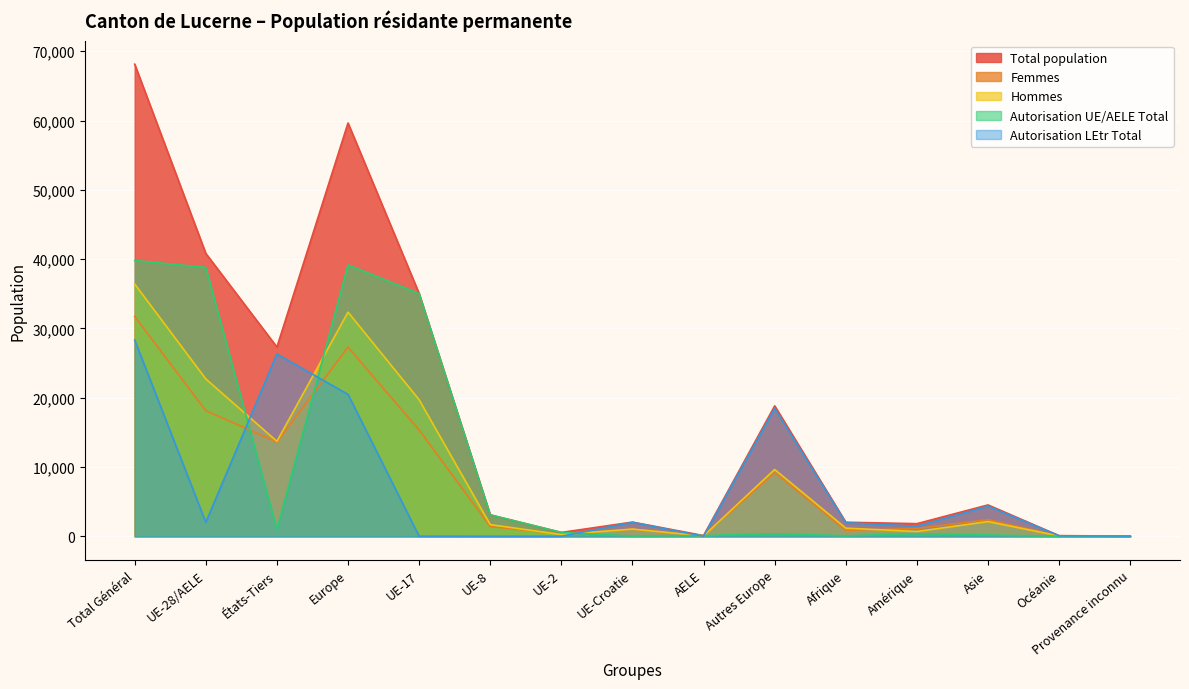

What is the label of the 1st point from the left?

Total Général